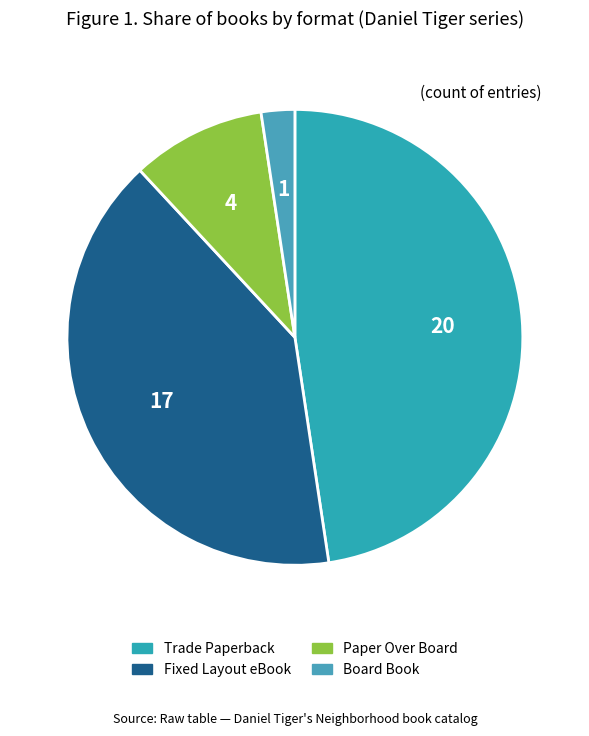

Does Fixed Layout eBook account for over 50% of the chart?

No